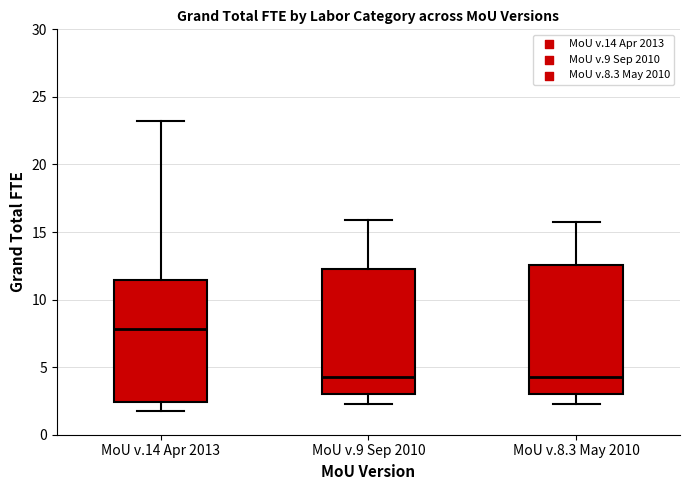

Where is the upper edge of the box for MoU v.9 Sep 2010 on the y-axis? The values are not printed on the chart, so give them approximately, as read against the axis.

12.5